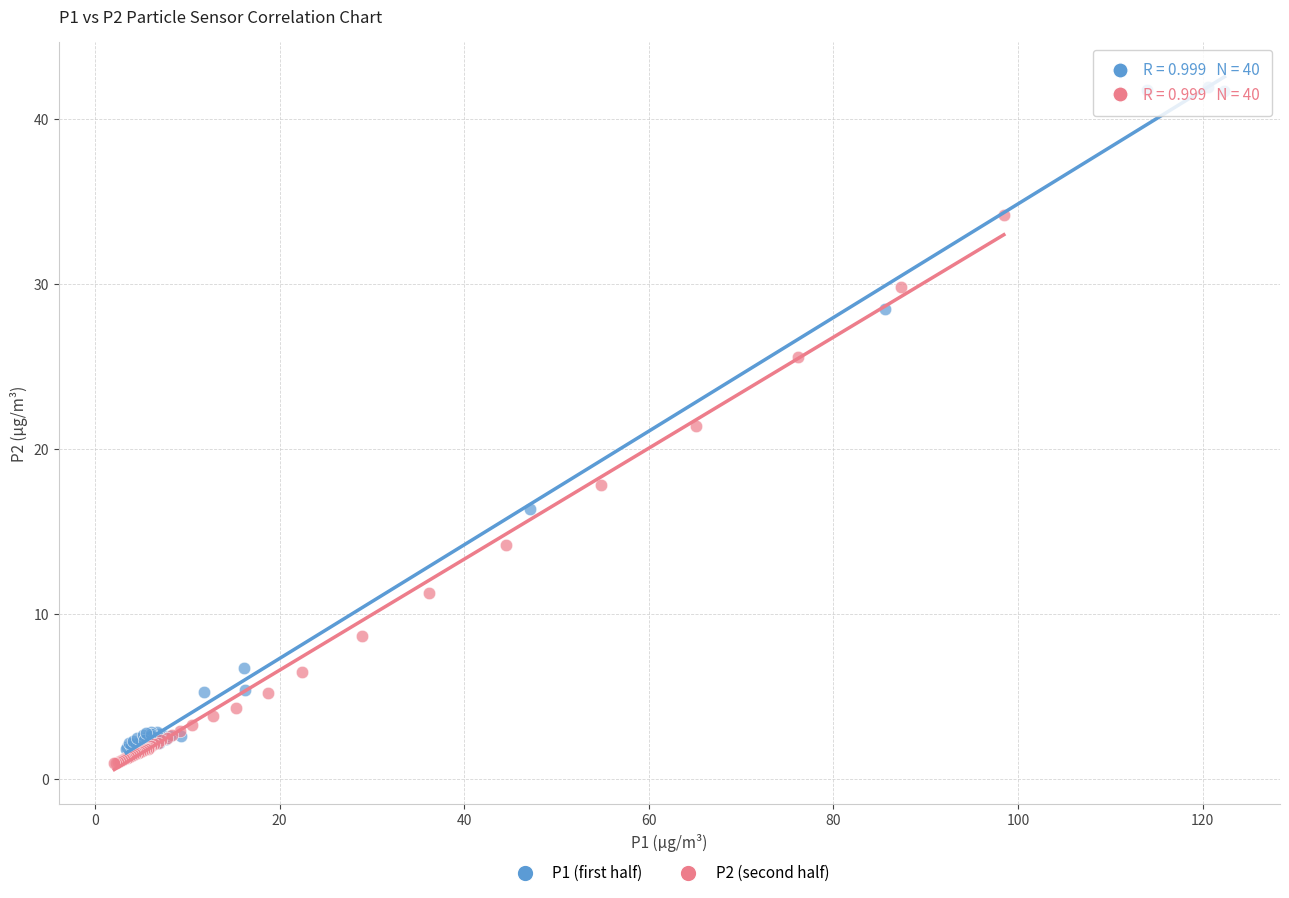

What are all the series names shown in the legend?

P1 (first half), P2 (second half)